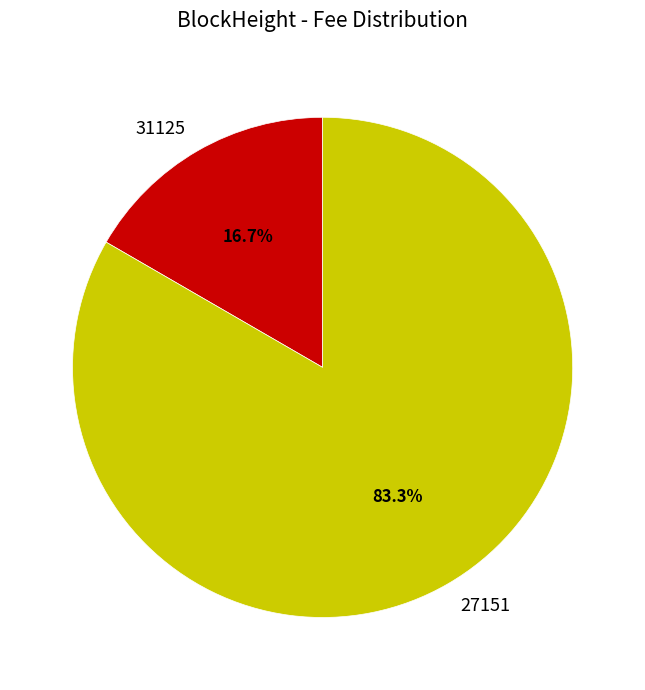

Which category accounts for the majority?

27151